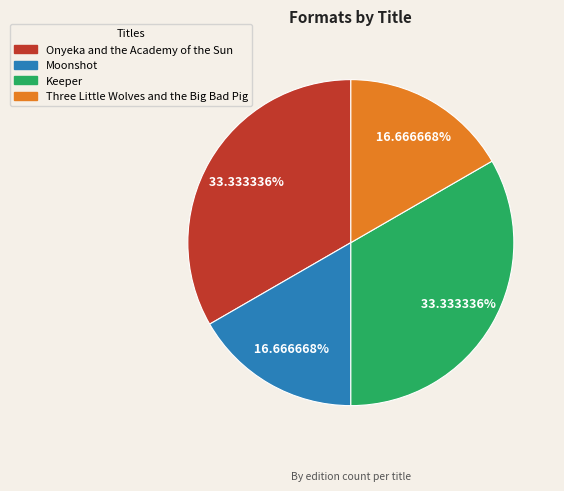

Approximately how many times larger is the value at Keeper compared to Three Little Wolves and the Big Bad Pig?

2.0